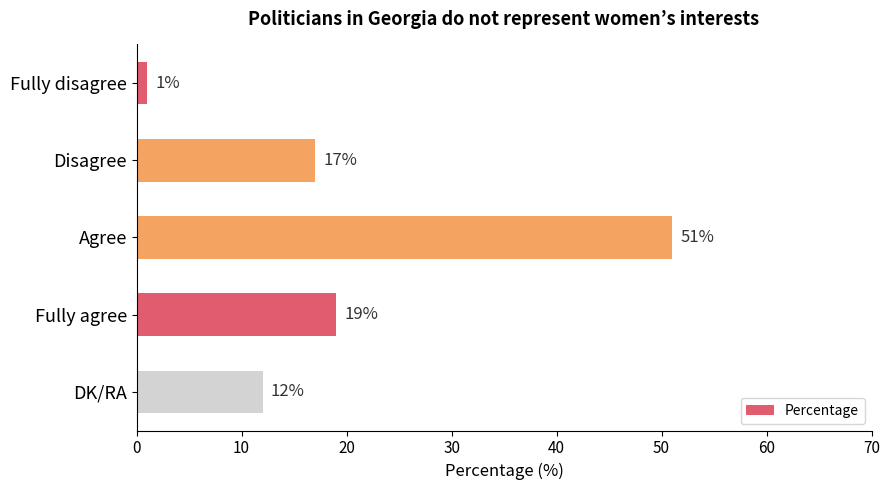

How many series are shown in this chart?

1